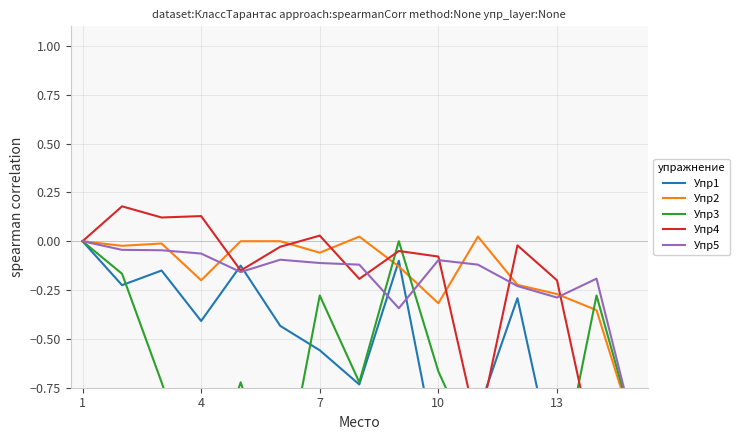

Which series has the largest total across all categories?

Упр2